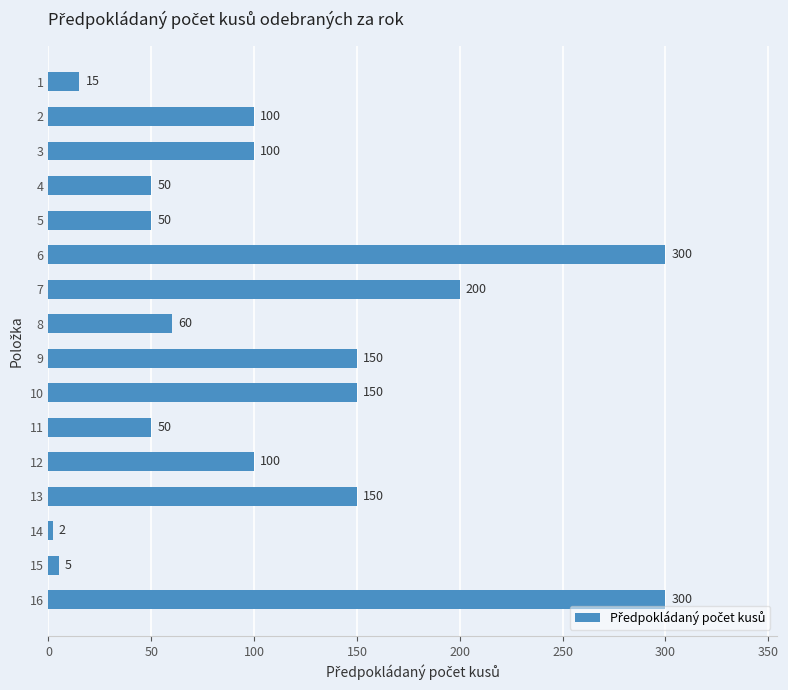

Approximately how many times larger is the value at 4 compared to 2?

0.5